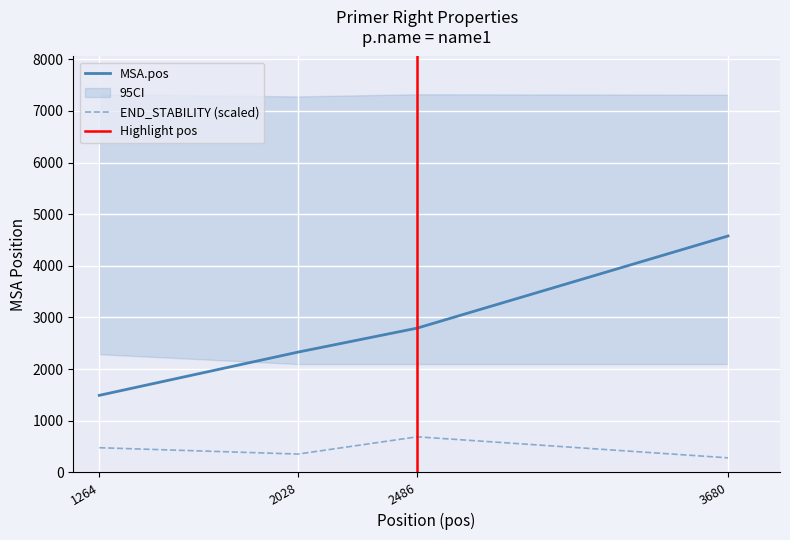

The pen series shows 0.1 at 2486. True or false?

False